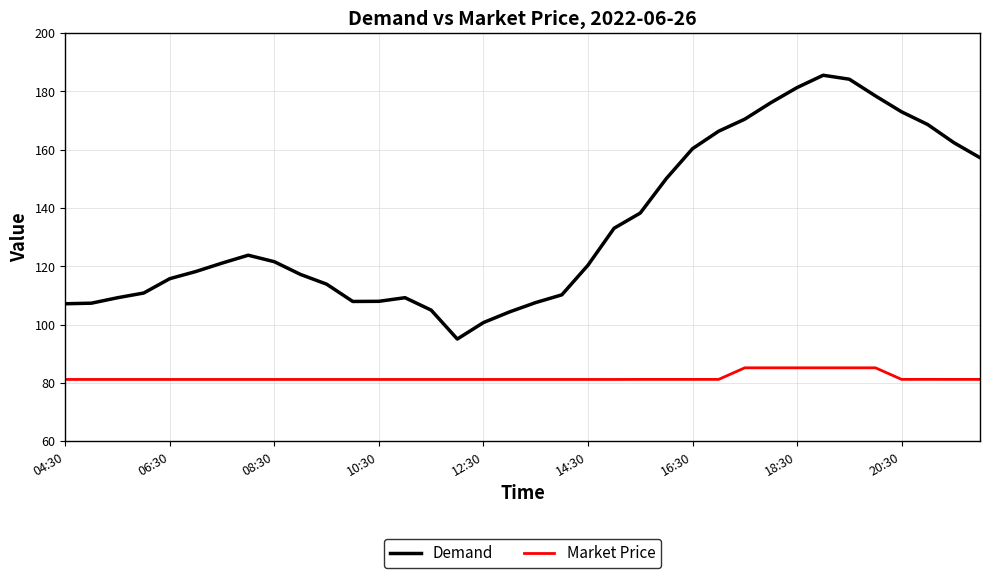

What is the lowest value of the Demand series?

95.1